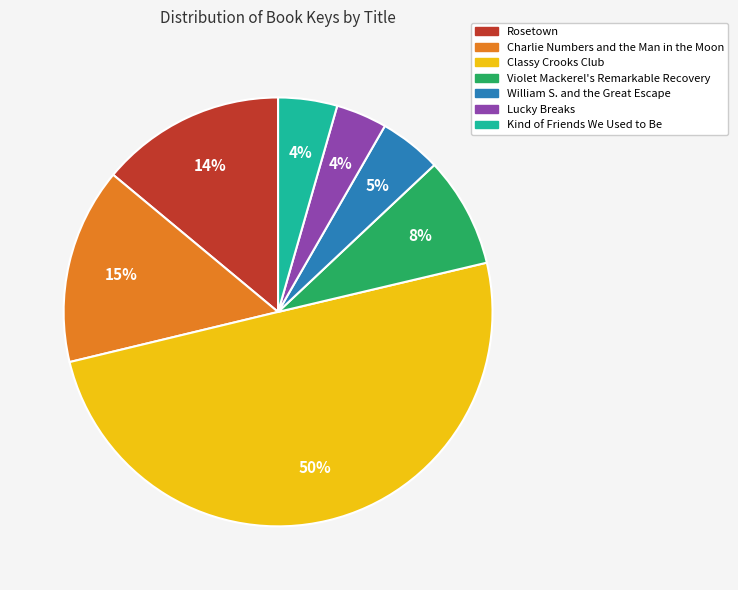

True or false: Classy Crooks Club accounts for 38% of the total.

False